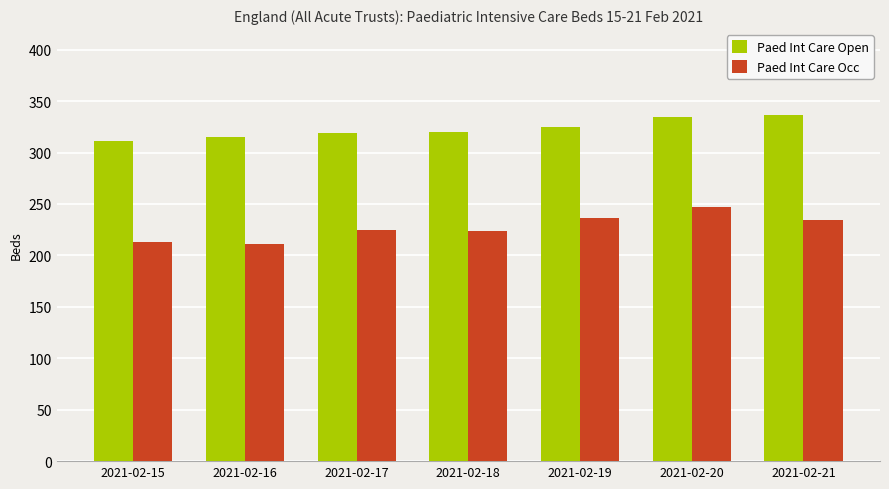

List the series in order of their overall mean, lowest first.

Paed Int Care Occ, Paed Int Care Open